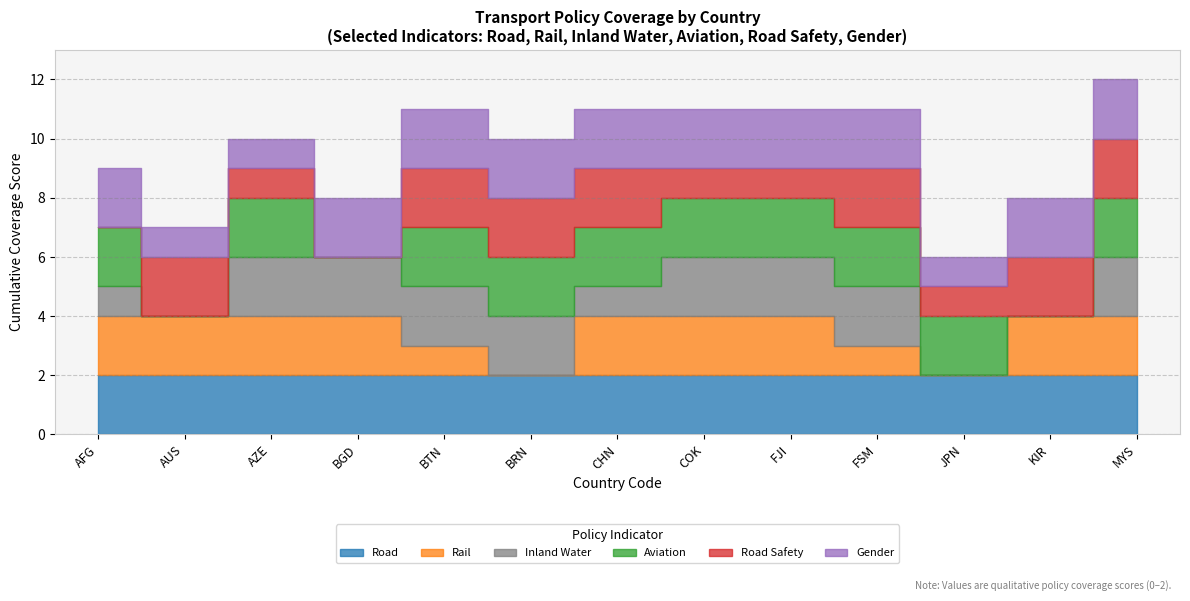

What is the difference between the second highest and second lowest values in the Rail series?

2